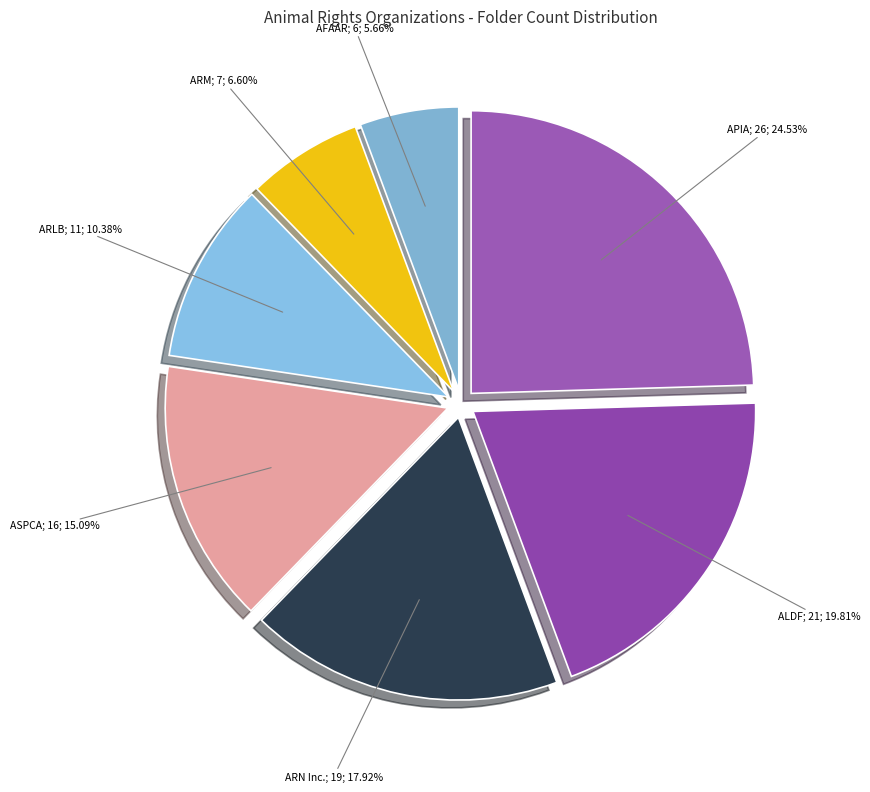

To the nearest percent, what is the difference between the largest and smallest slice percentages?

19%